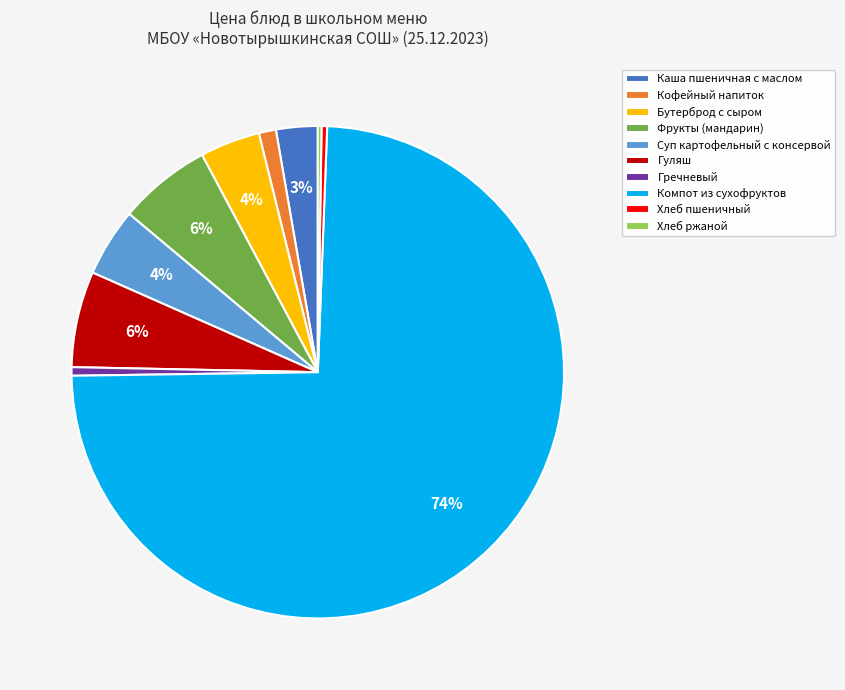

Between Фрукты (мандарин) and Компот из сухофруктов, which is larger?

Компот из сухофруктов